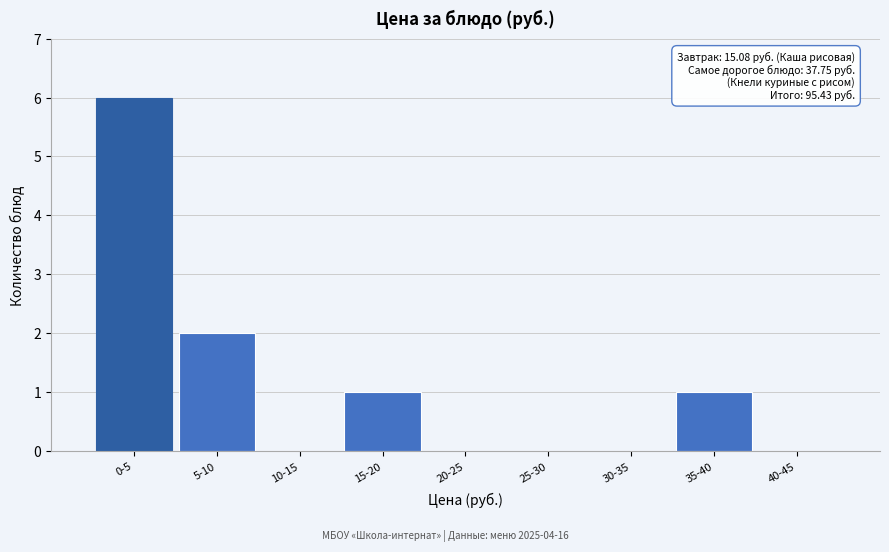

Reading right to left, what are all the values shown in this chart?

40-45=0	35-40=1	30-35=0	25-30=0	20-25=0	15-20=1	10-15=0	5-10=2	0-5=6